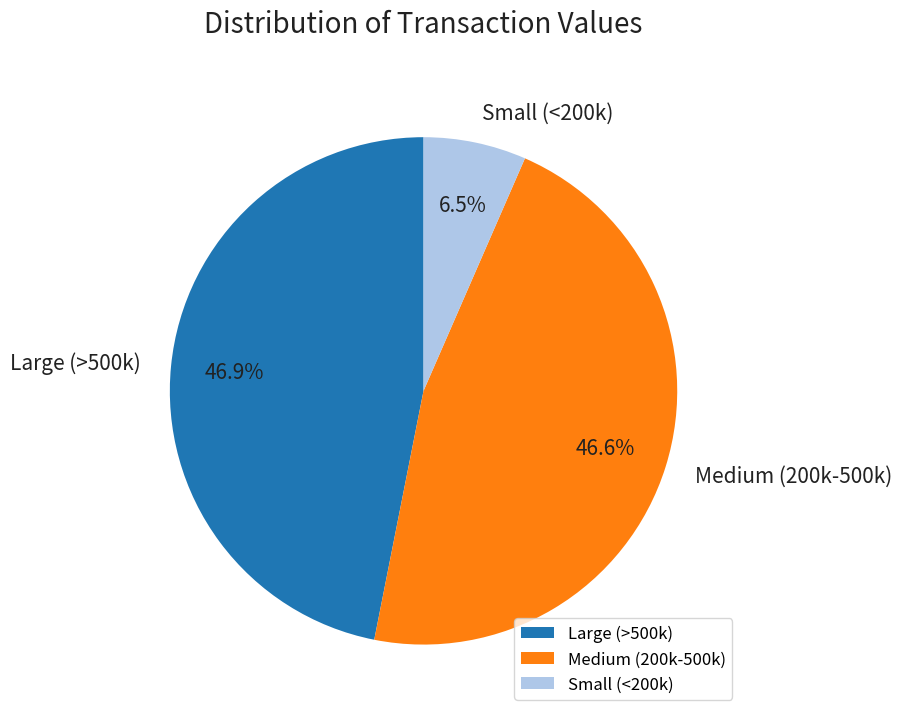

What is the smallest slice in the pie chart?

Small (<200k)